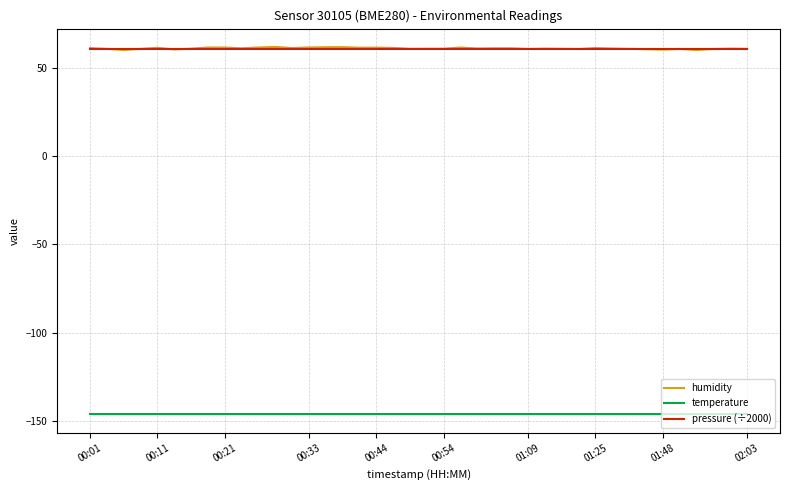

True or false: temperature and humidity intersect in this chart.

False